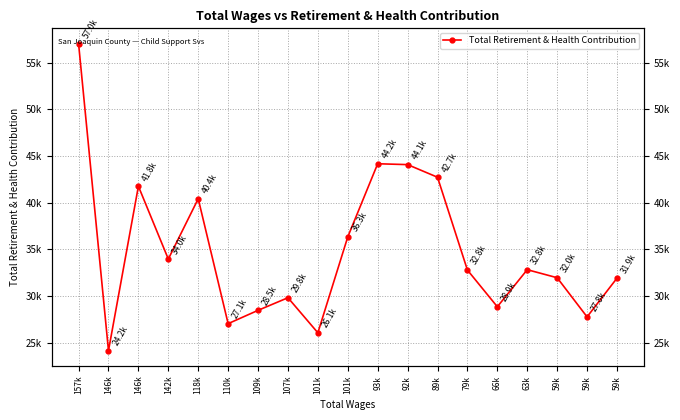

How many lines are shown in the chart?

1